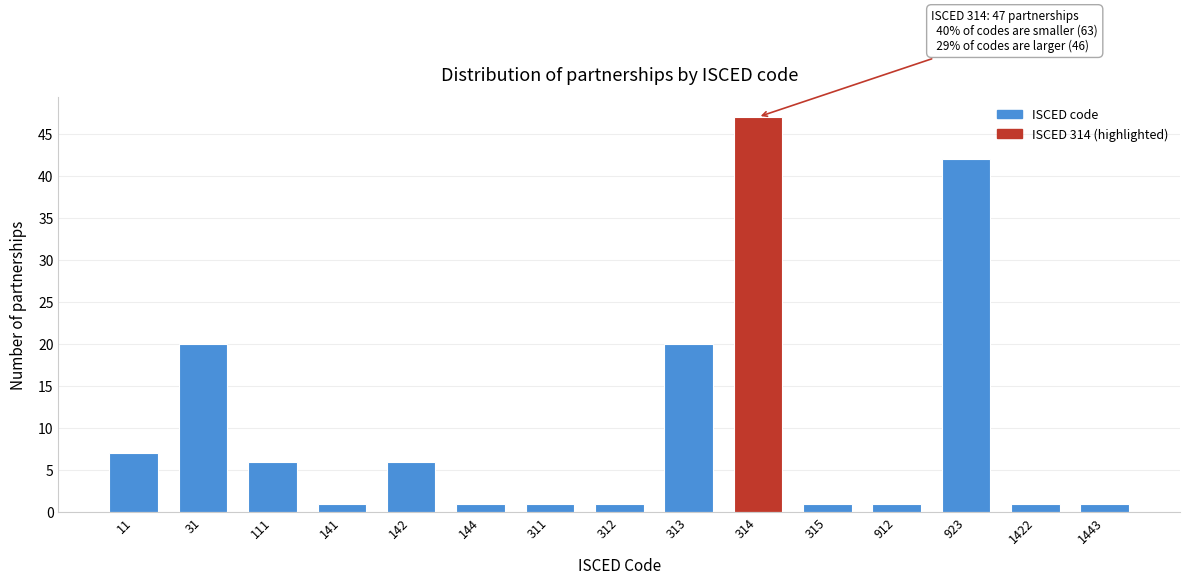

Reading left to right, extract all data points from this chart.

11=7	31=20	111=6	141=1	142=6	144=1	311=1	312=1	313=20	314=47	315=1	912=1	923=42	1422=1	1443=1